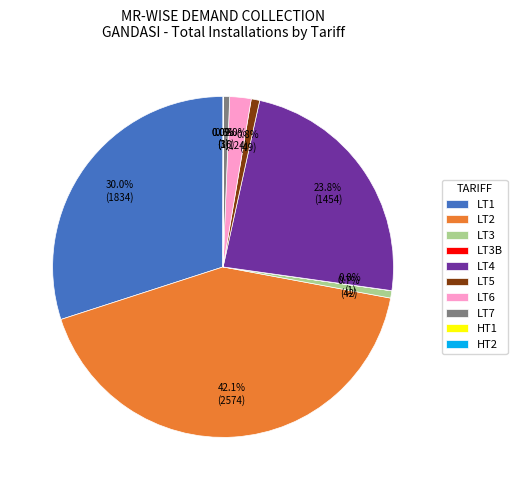

The LT5 slice represents 15% of the pie. True or false?

False